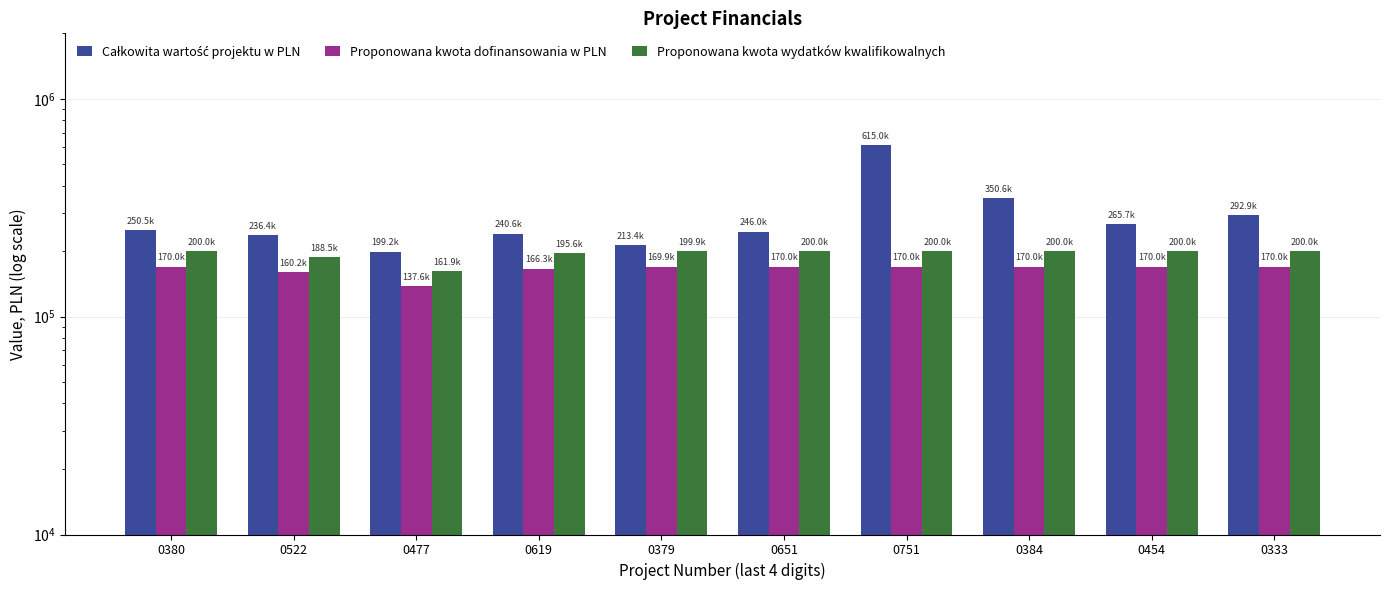

Which series has the largest total across all categories?

Całkowita wartość projektu w PLN